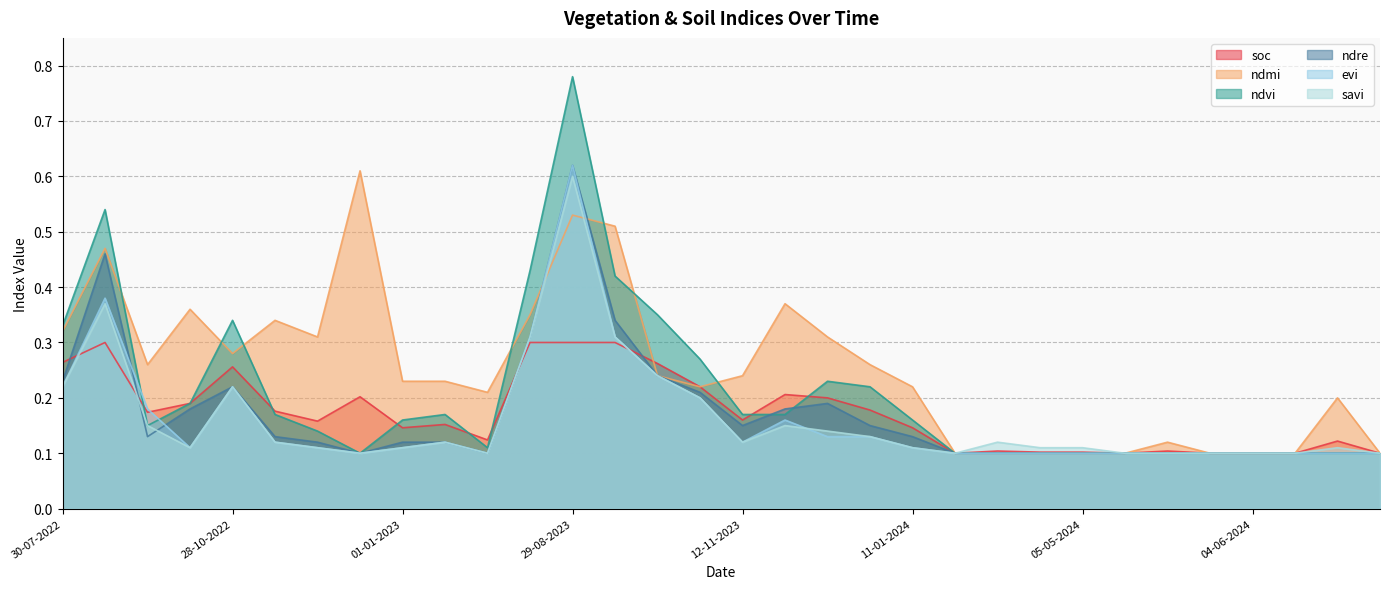

What is the sum of all ndvi values?

6.7